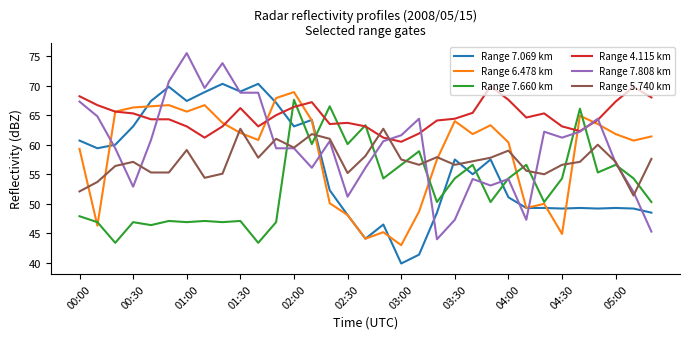

What are all the series names shown in the legend?

Range 7.069 km, Range 6.478 km, Range 7.660 km, Range 4.115 km, Range 7.808 km, Range 5.740 km